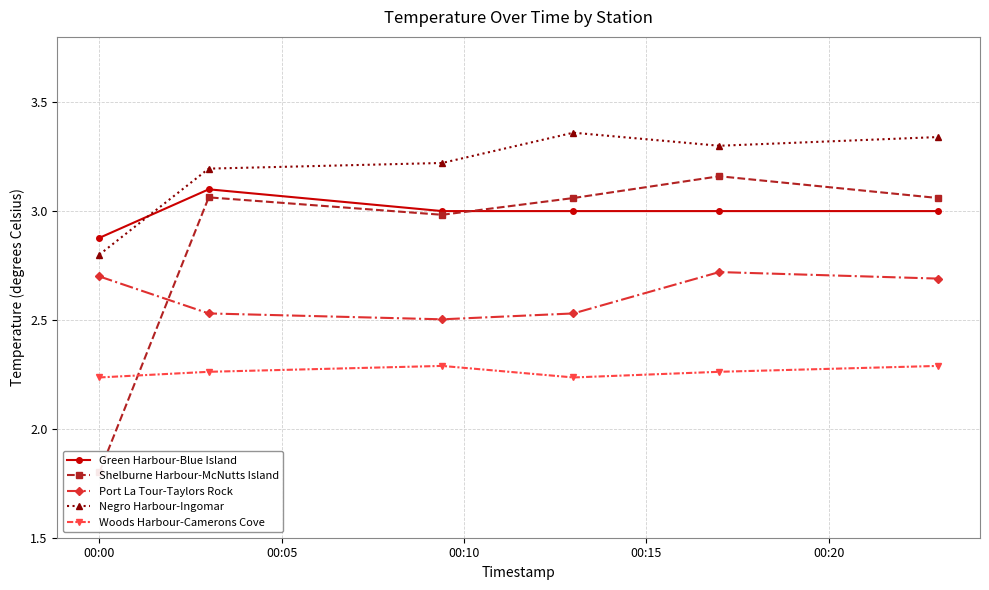

The Woods Harbour-Camerons Cove series shows 2.2 at 00:00. True or false?

True